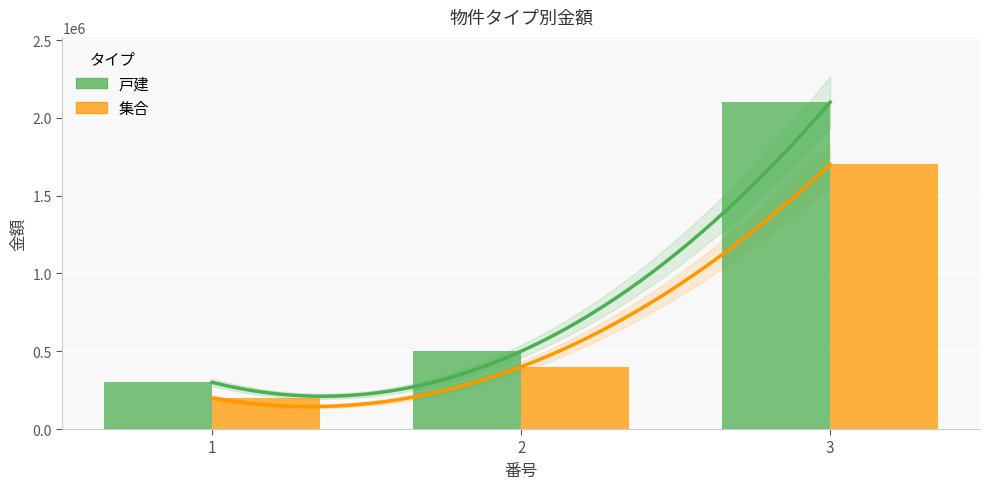

Reading left to right, list all the values displayed in this chart.

戸建: 1=300000	2=500000	3=2100000
集合: 1=200000	2=400000	3=1700000